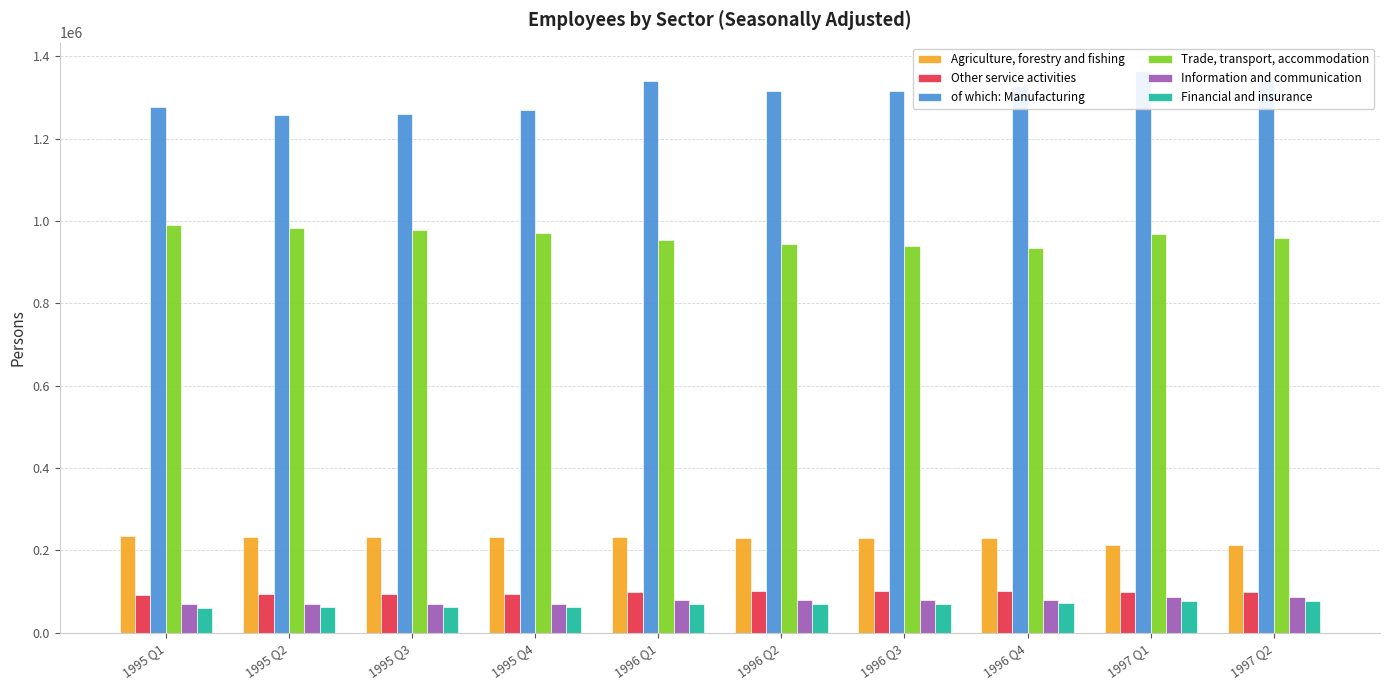

Reading left to right, extract all data points from this chart.

Agriculture, forestry and fishing: 233884	233519	233179	232910	231659	231251	231186	231284	213689	213865
Other service activities: 92095	93093	93993	94687	100262	101040	101904	102645	98796	99465
of which: Manufacturing: 1276237	1258153	1258665	1270227	1339104	1315900	1314240	1326437	1364674	1341862
Trade, transport, accommodation: 989812	983041	977581	971686	953597	944507	938954	934418	967864	959645
Information and communication: 70562	70223	70255	70897	80176	79495	79395	80126	86810	86150
Financial and insurance: 61372	61563	61843	62066	70810	70795	71035	71316	77772	77740